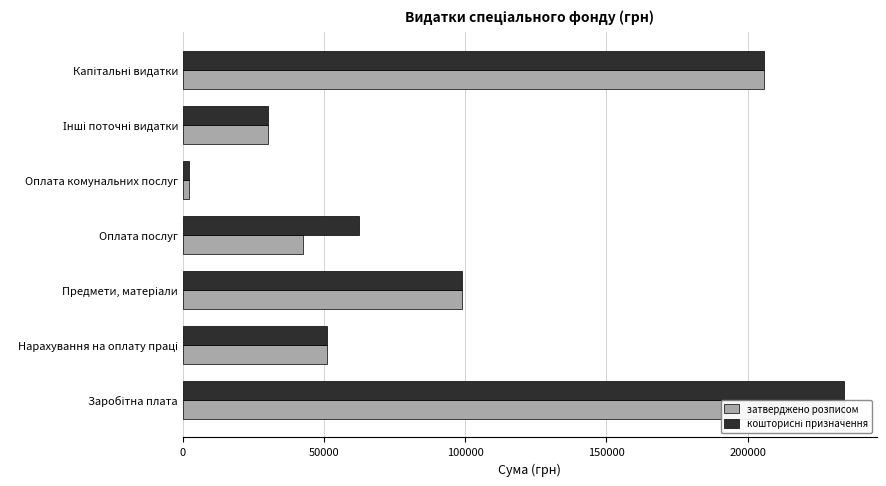

What are all the series names shown in the legend?

затверджено розписом, кошторисні призначення